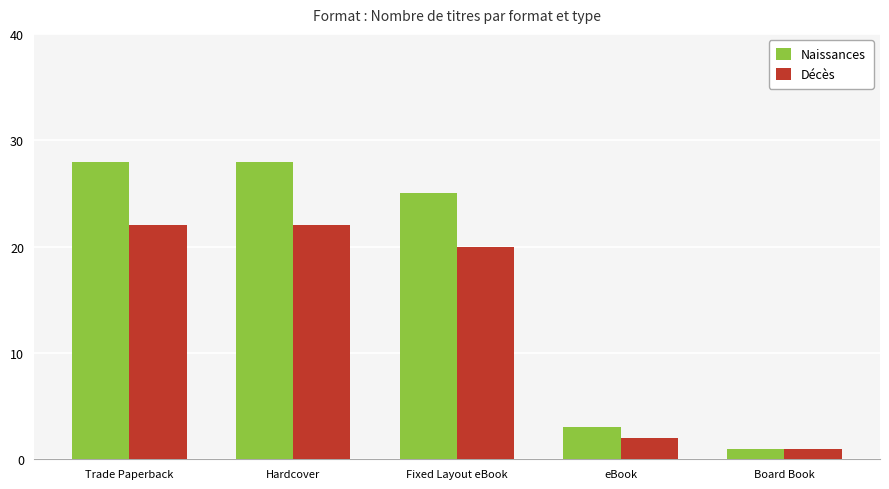

Are the bars horizontal?

No